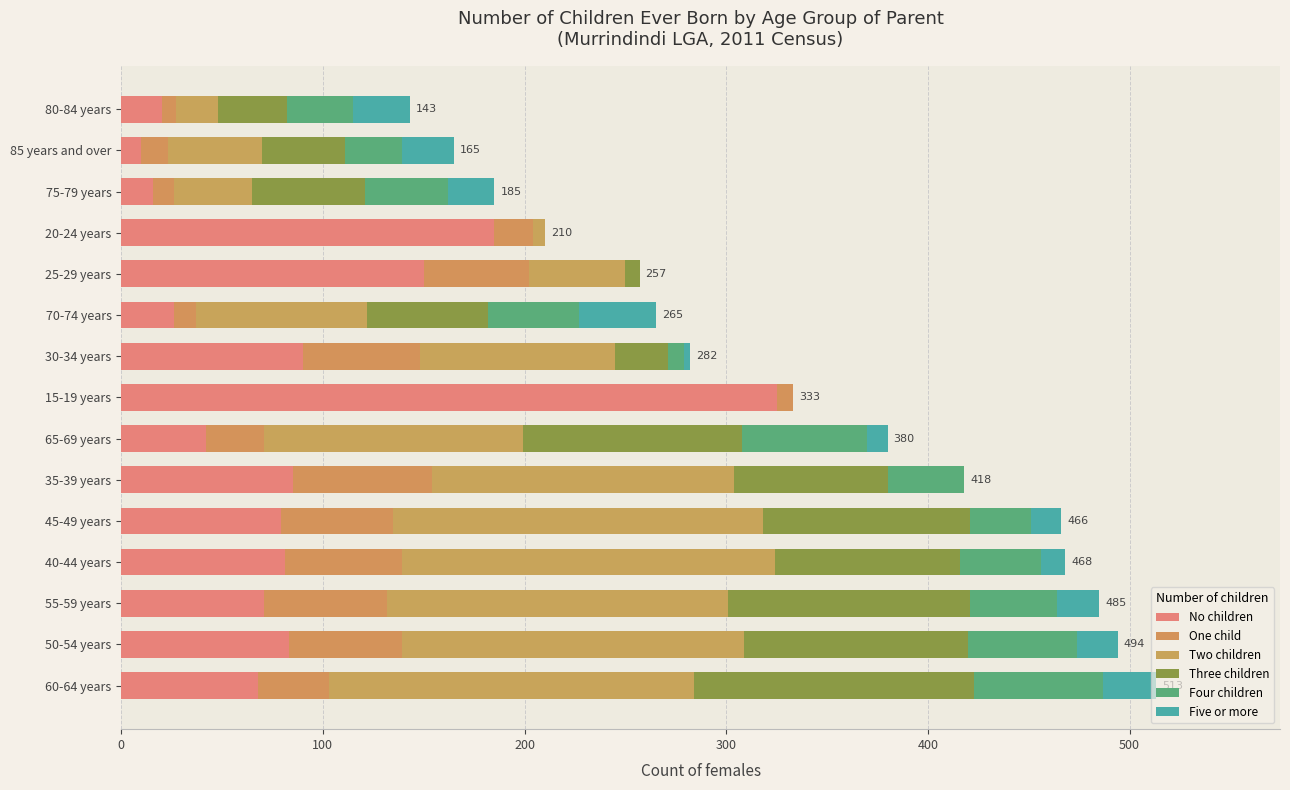

How many data points does each series have?

15